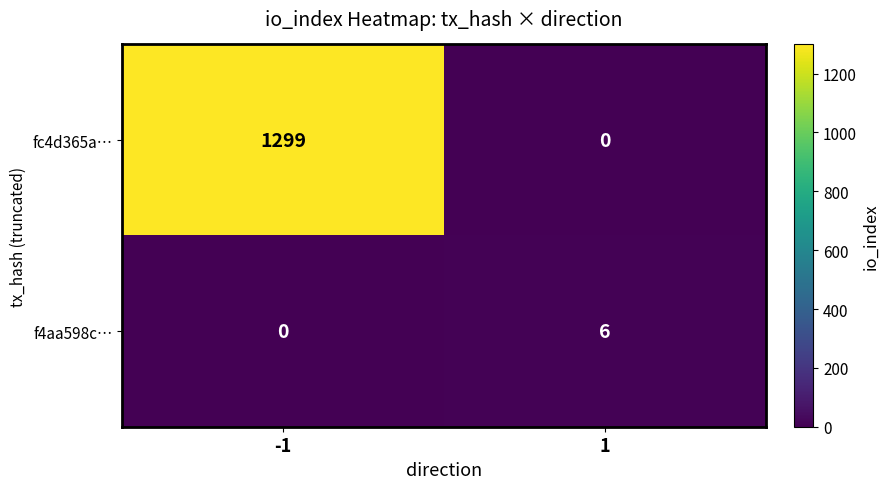

What is the total value across all series at 1?

6